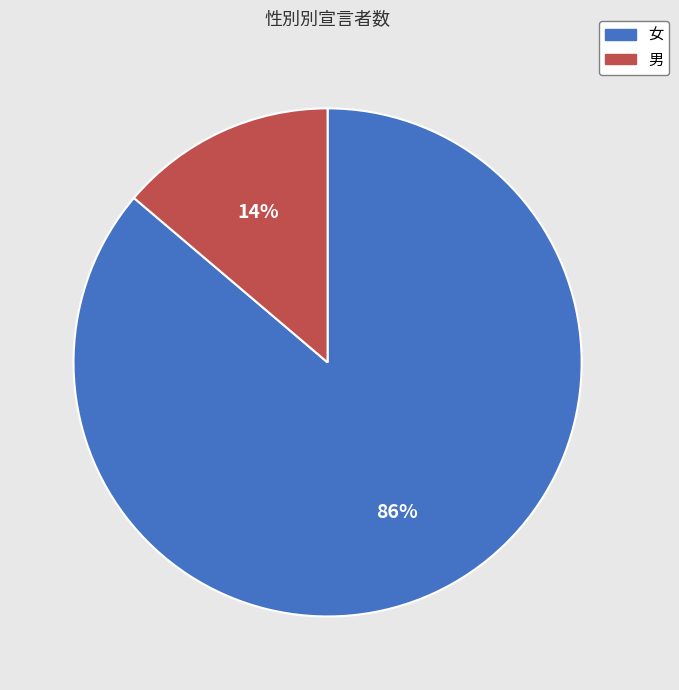

Is it true that 男 is 28% of the pie?

False